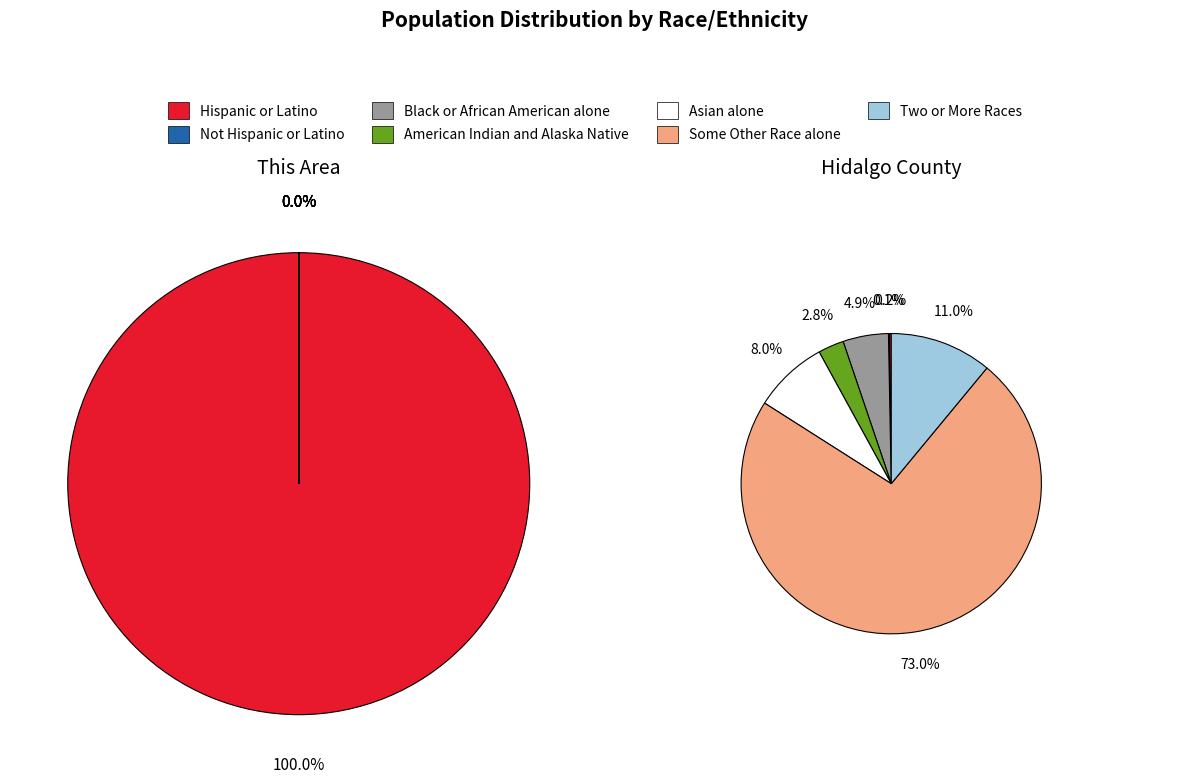

To the nearest percent, what portion does Two or More Races represent?

11%